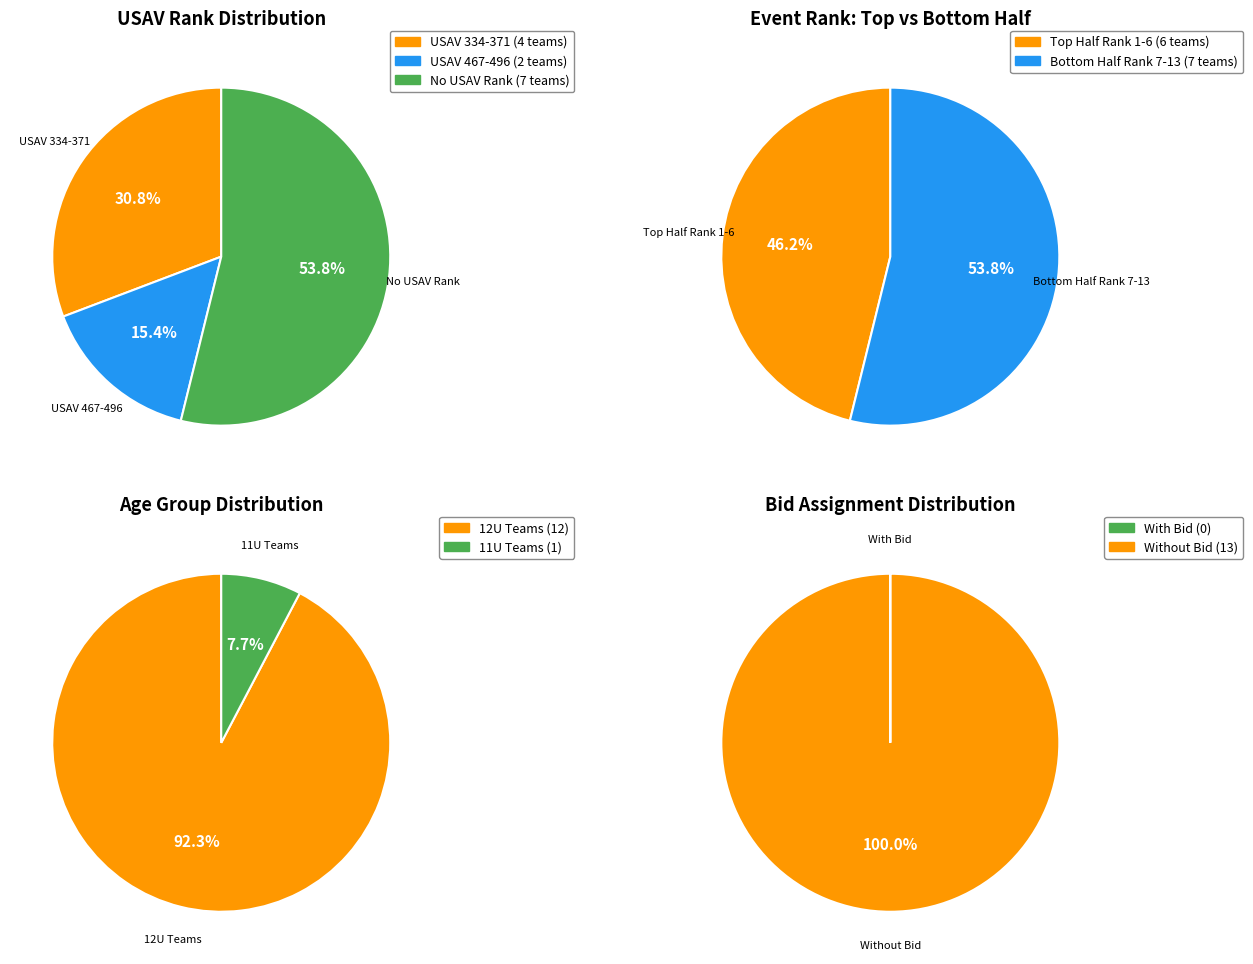

The RISE 12 HANNAH slice represents 15% of the pie. True or false?

False